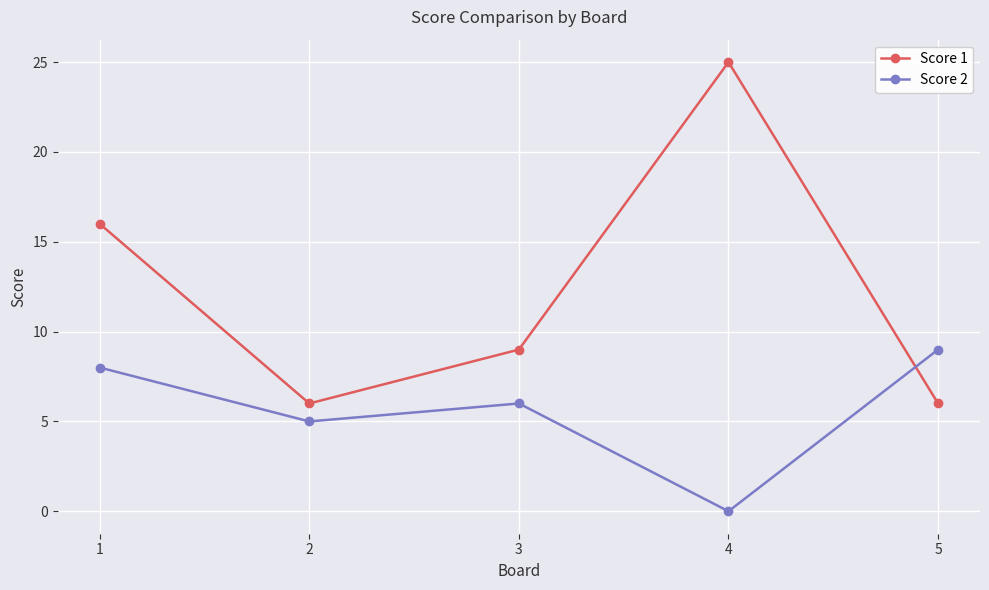

Between 1 and 2, which series saw the biggest shift?

Score 1